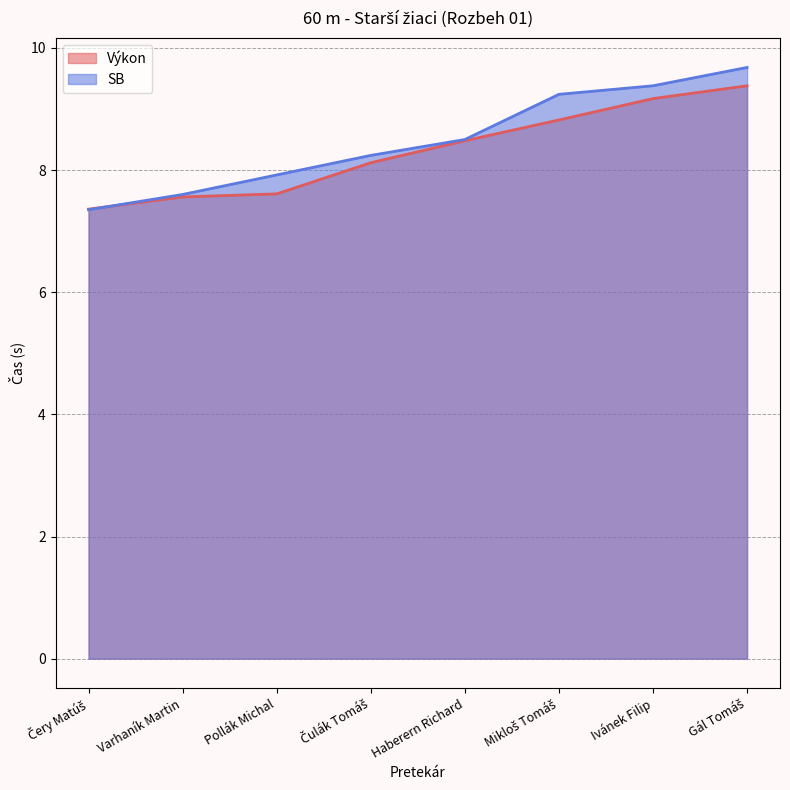

How many data points in SB are above 8?

5